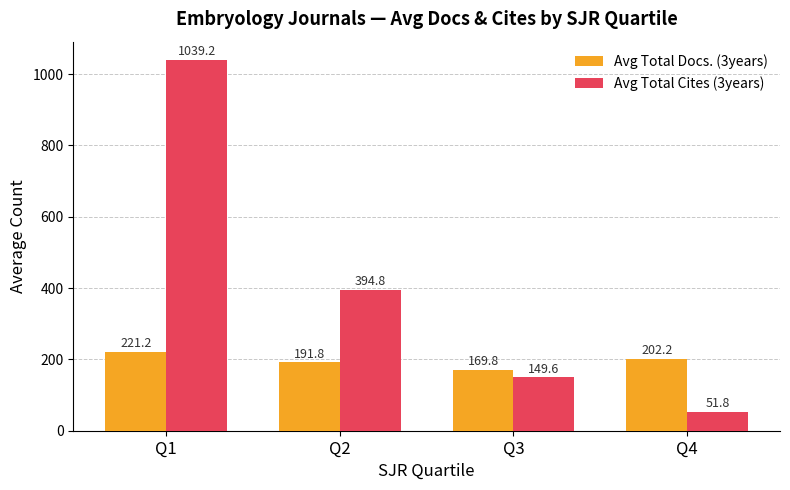

How many groups of bars are there?

4